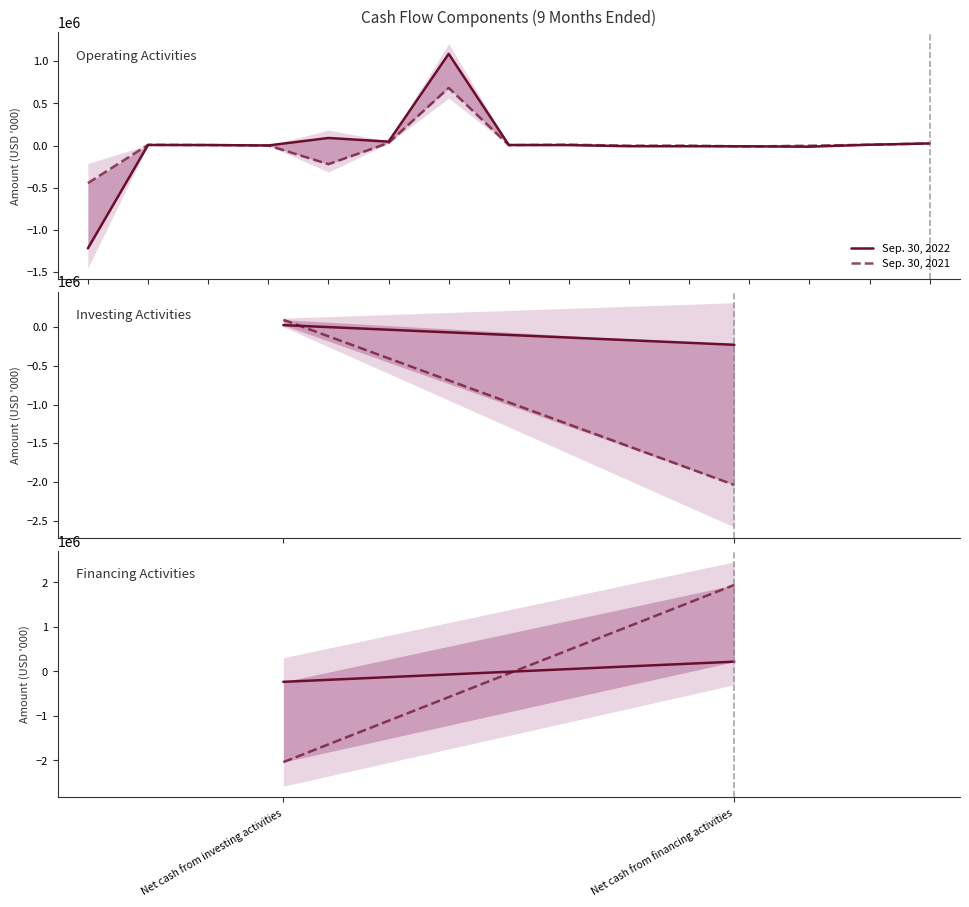

At which category is the sum across all series the highest?

Net cash from financing activities